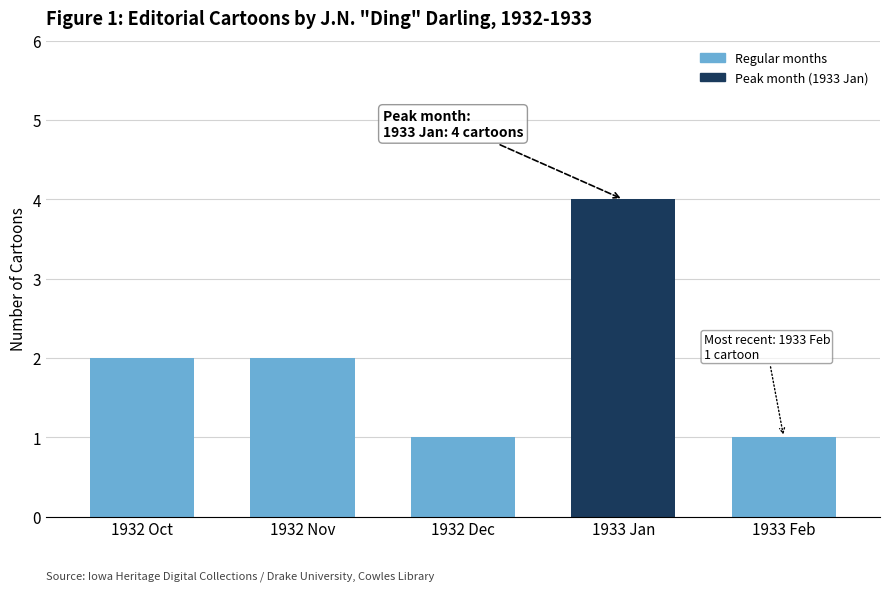

Reading left to right, list all the values displayed in this chart.

2	2	1	4	1